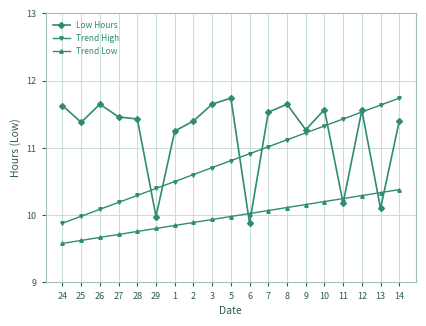

What is the difference between the second highest and minimum values in the Low Hours series?

1.8